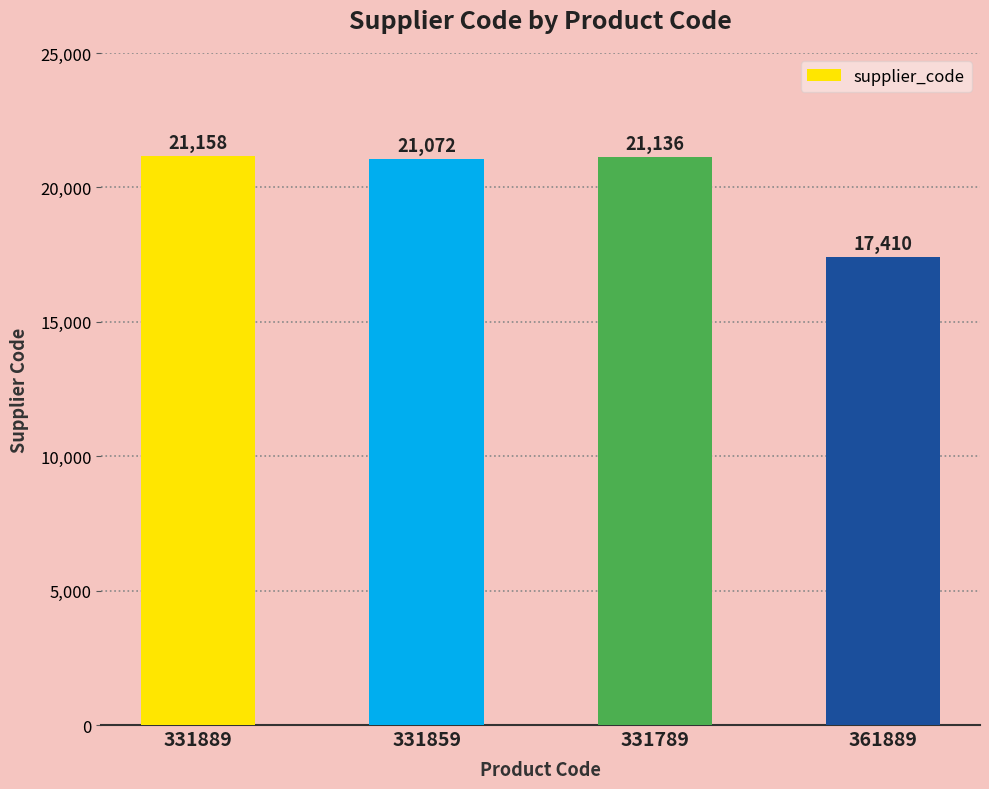

At which label is the value closest to 19284?

331859